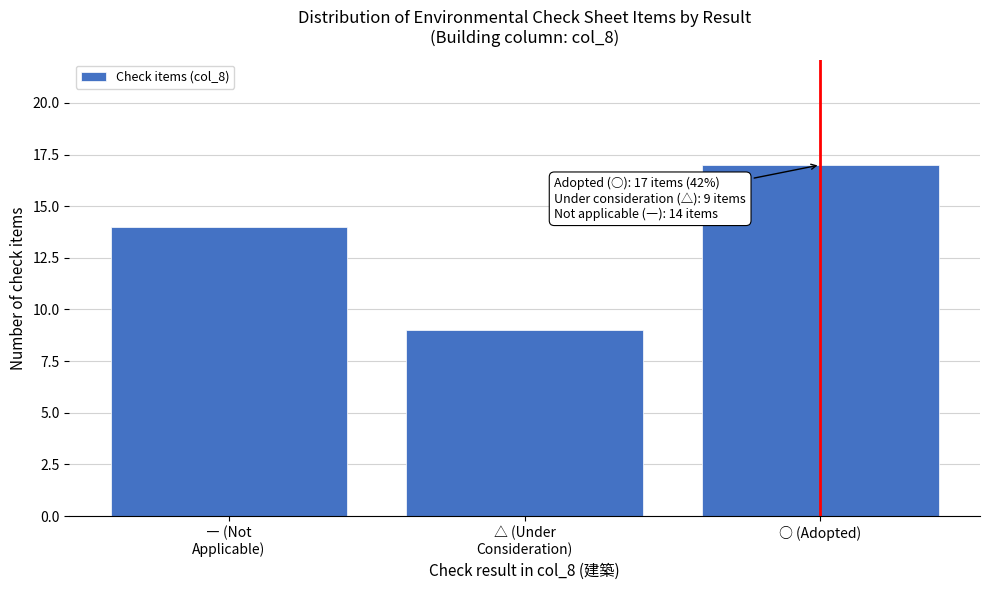

Reading left to right, what are all the values shown in this chart?

14	9	17